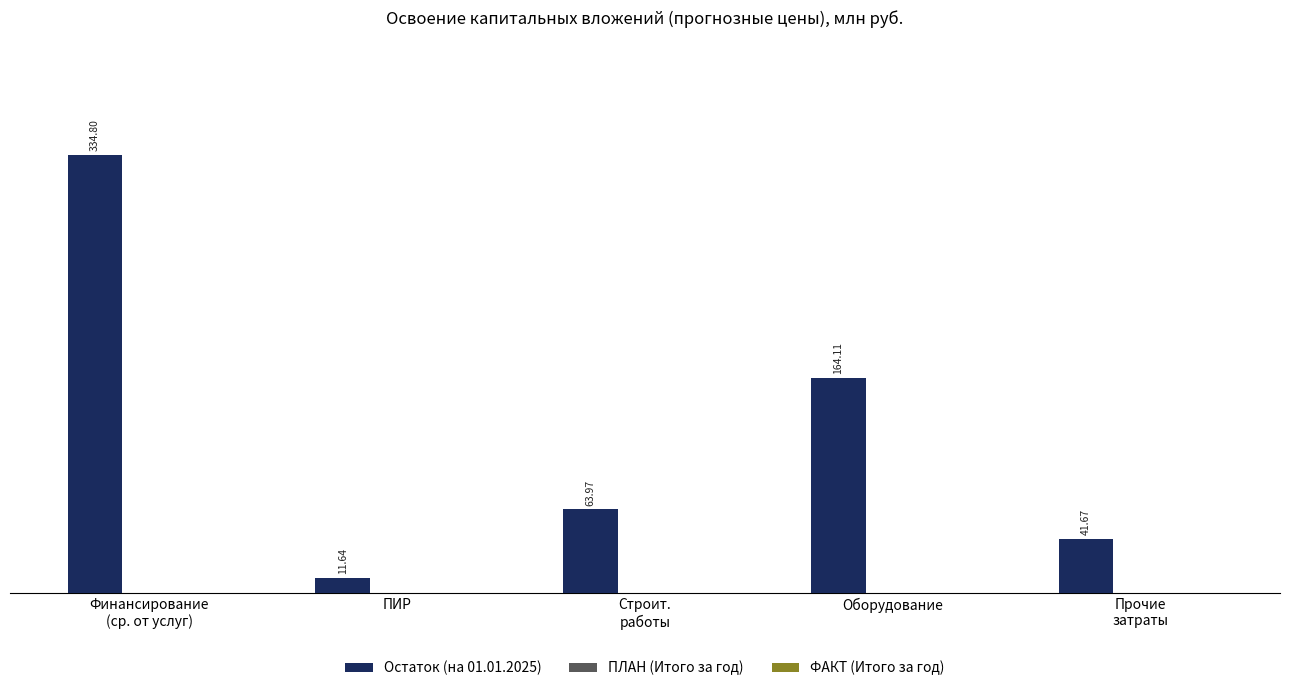

Which label corresponds to the smallest value in the chart?

ПИР